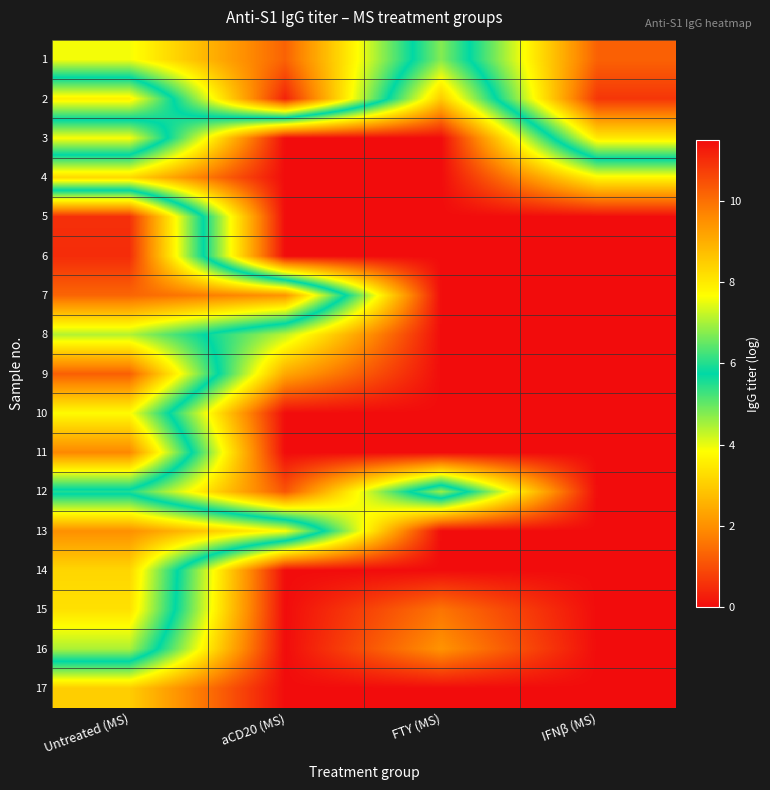

What is the difference between the highest and lowest values at FTY (MS)?

6.9